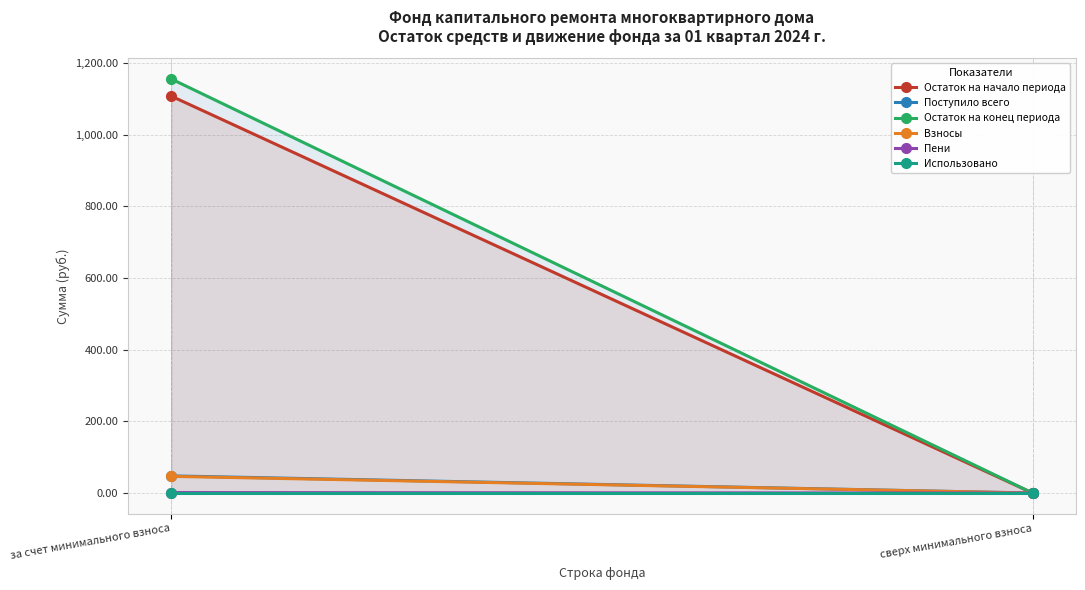

How many lines are shown in the chart?

6